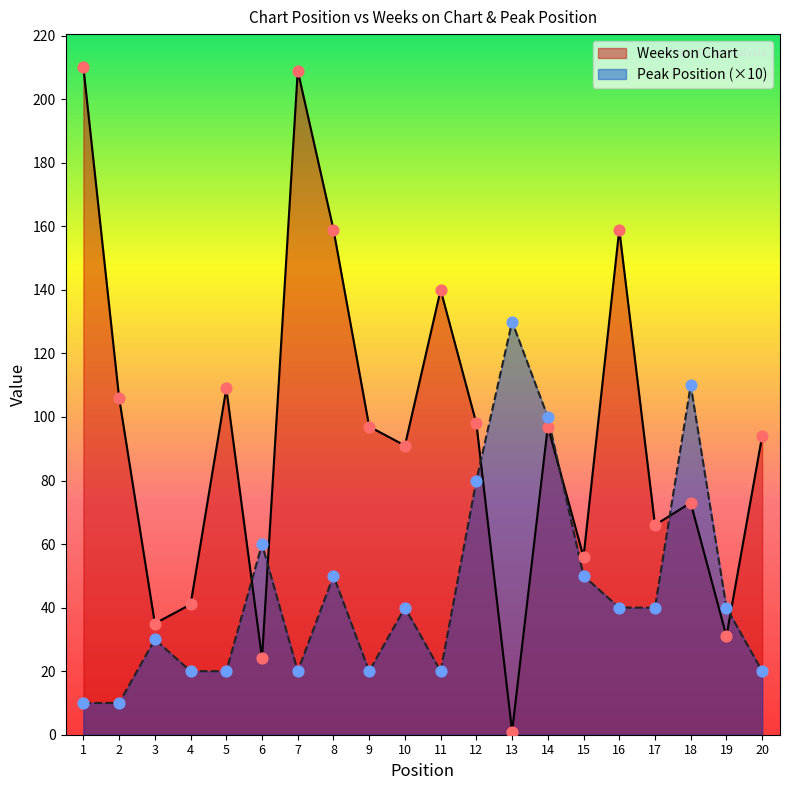

What is the total value across all series at 14?

197